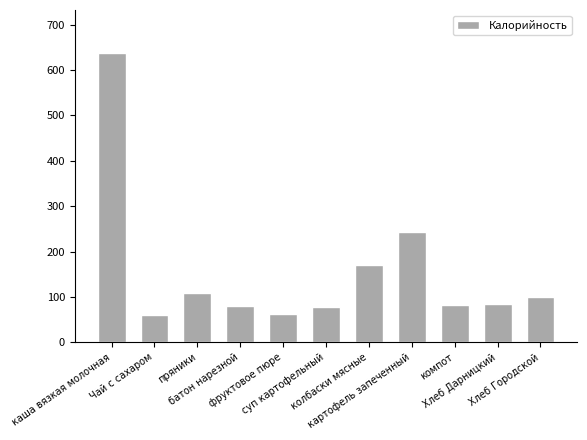

What is the minimum value shown in the chart?

60.0